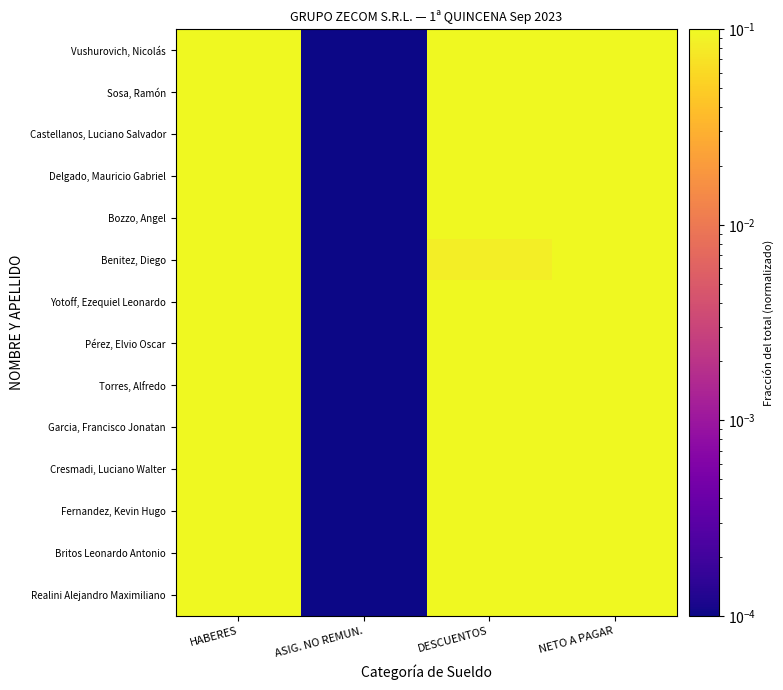

Which series has the largest range (max minus min)?

Vushurovich, Nicolás